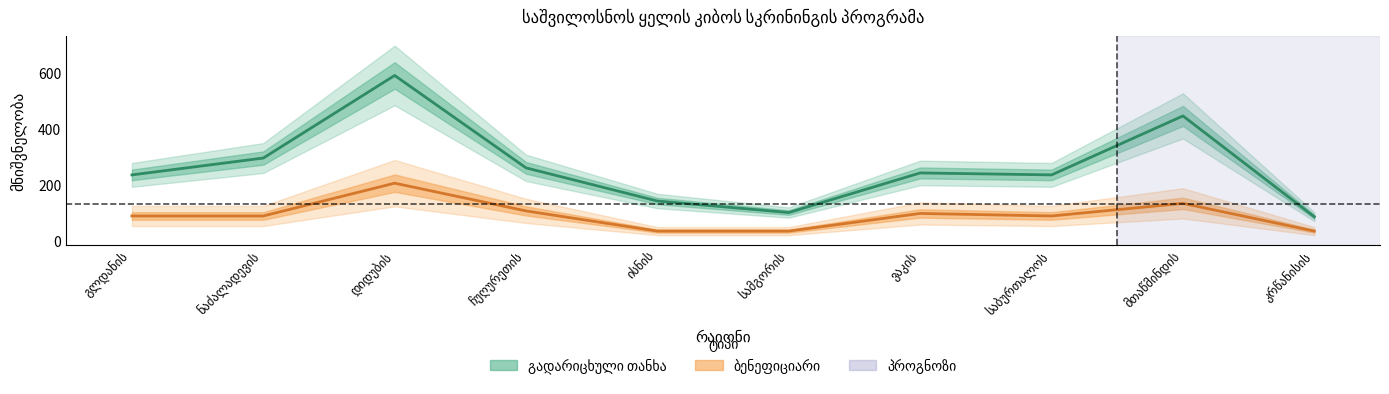

Reading left to right, transcribe all the data shown in this chart.

გადარიცხული თანხა: 236.0	296.0	590.0	261.0	143.0	102.0	243.0	236.0	446.0	87.0
ბენეფიციარი: 89.8	89.8	206.5	107.7	35.9	35.9	98.8	89.8	134.7	35.9